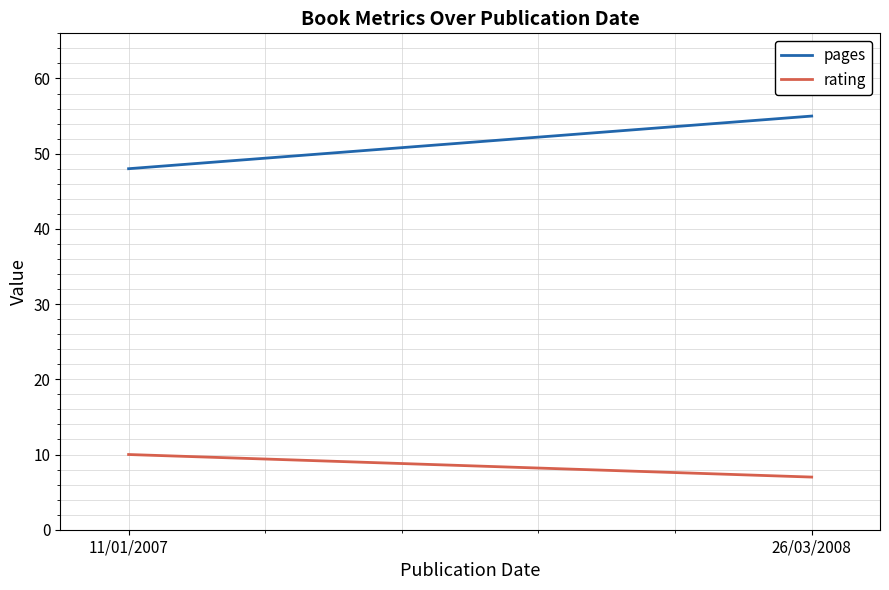

Reading left to right, what are all the values shown in this chart?

pages: 48	55
rating: 10	7